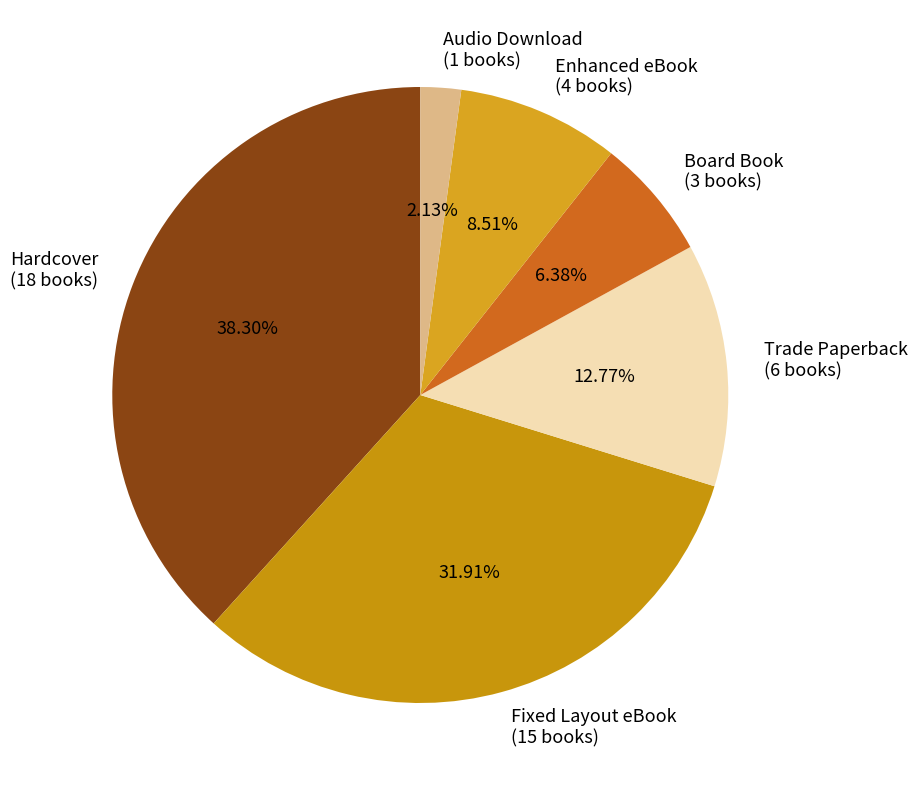

How many slices are in this pie chart?

6